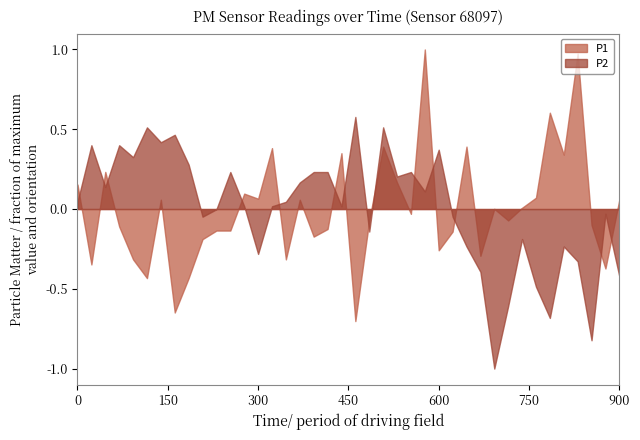

True or false: P2 and P1 intersect in this chart.

True